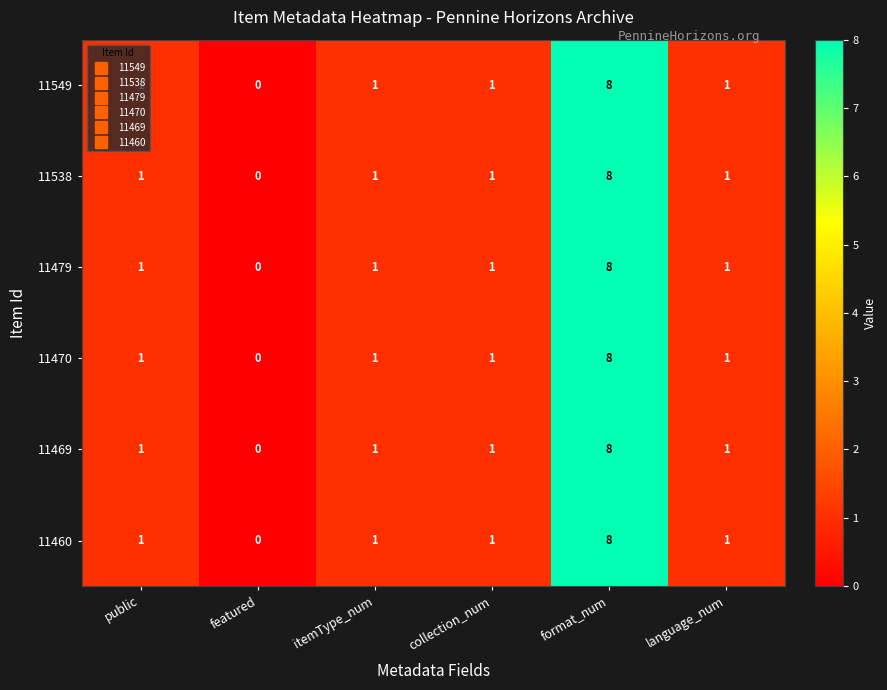

Which category has the highest value across all series?

format_num